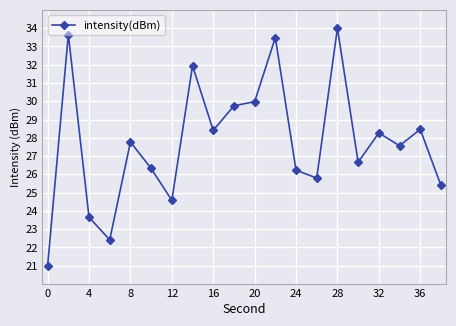

What is the value of the 1st point from the left?

21.0